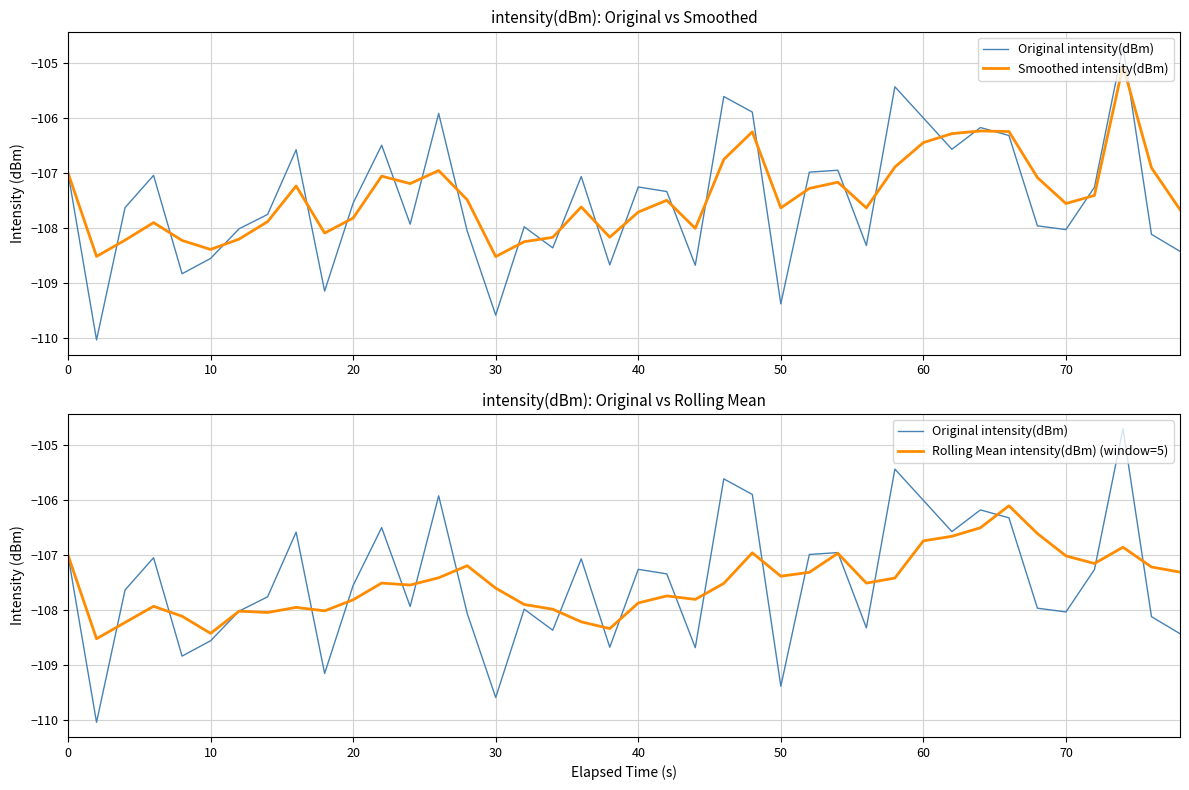

Is this an area chart (filled region under the line)?

No